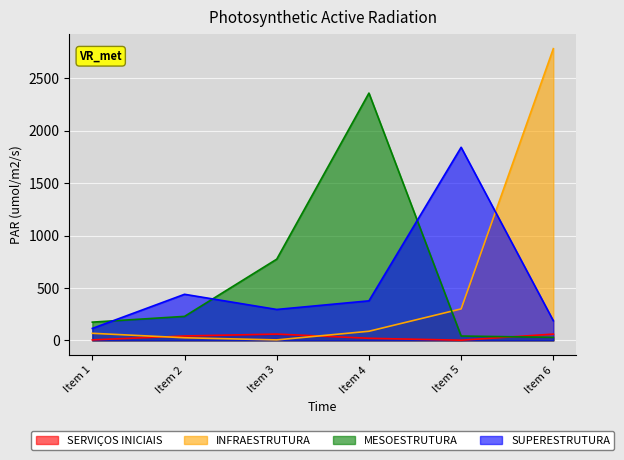

True or false: INFRAESTRUTURA has more than 2 interior local peaks.

False